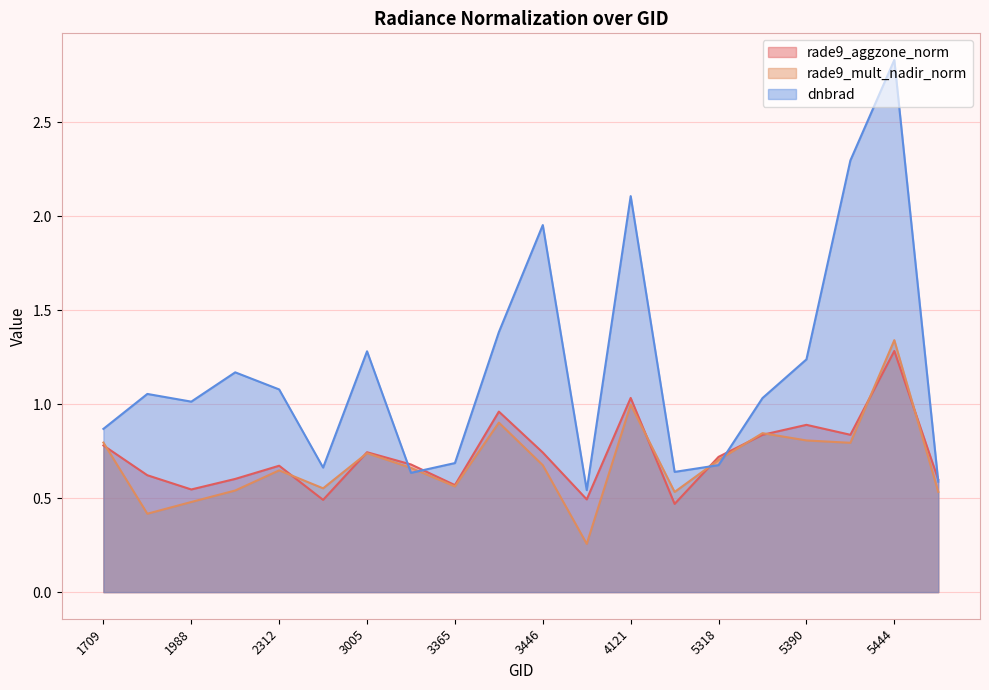

Reading left to right, what are all the values shown in this chart?

rade9_aggzone_norm: 1709=0.8	1808=0.6	1988=0.5	2051=0.6	2312=0.7	2960=0.5	3005=0.7	3338=0.7	3365=0.6	3410=1.0	3446=0.7	3464=0.5	4121=1.0	4193=0.5	5318=0.7	5354=0.8	5390=0.9	5426=0.8	5444=1.3	5723=0.6
rade9_mult_nadir_norm: 1709=0.8	1808=0.4	1988=0.5	2051=0.5	2312=0.6	2960=0.6	3005=0.7	3338=0.7	3365=0.6	3410=0.9	3446=0.7	3464=0.3	4121=1.0	4193=0.5	5318=0.7	5354=0.8	5390=0.8	5426=0.8	5444=1.3	5723=0.5
dnbrad: 1709=0.9	1808=1.1	1988=1.0	2051=1.2	2312=1.1	2960=0.7	3005=1.3	3338=0.6	3365=0.7	3410=1.4	3446=2.0	3464=0.5	4121=2.1	4193=0.6	5318=0.7	5354=1.0	5390=1.2	5426=2.3	5444=2.8	5723=0.6